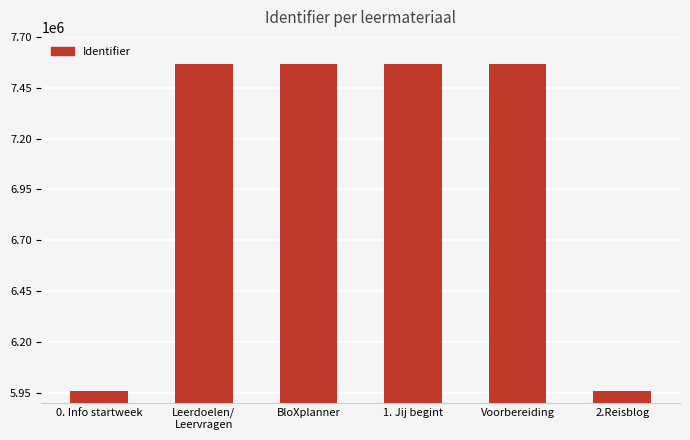

What is the sum of all values?

42189970